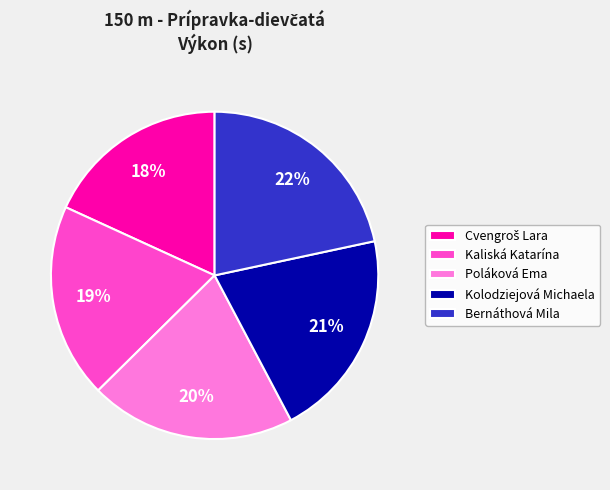

To the nearest percent, what percentage of the pie is Poláková Ema?

20%